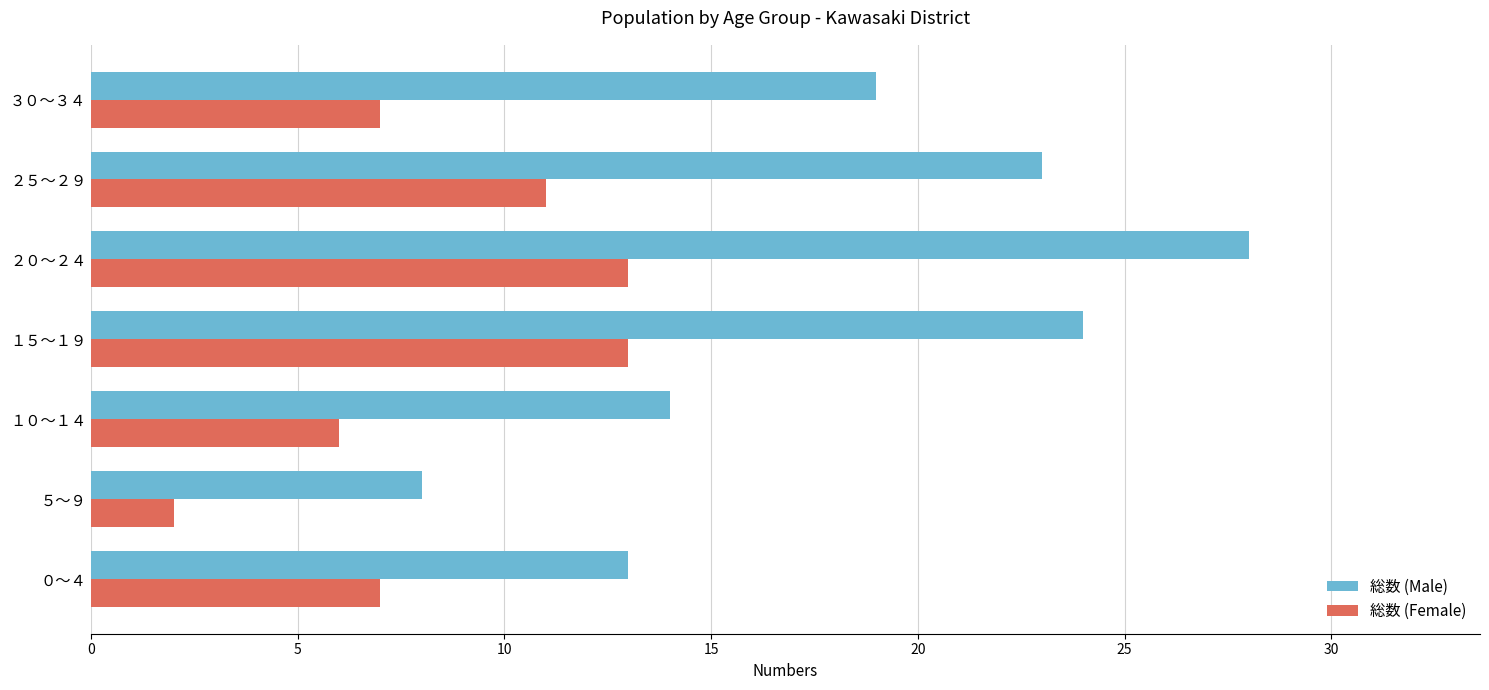

Rank the series at ０～４ from lowest to highest value.

総数 (Female), 総数 (Male)